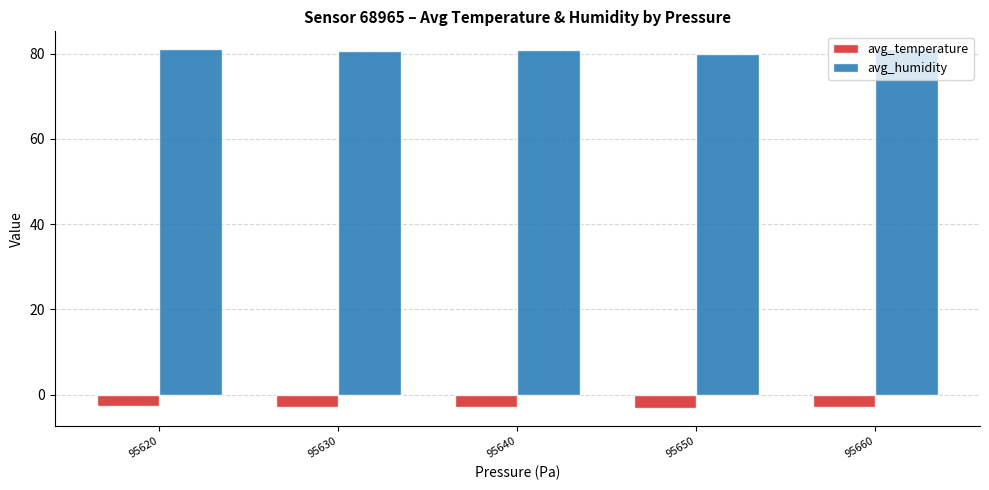

Is it true that avg_temperature equals -2.7 at 95620?

True